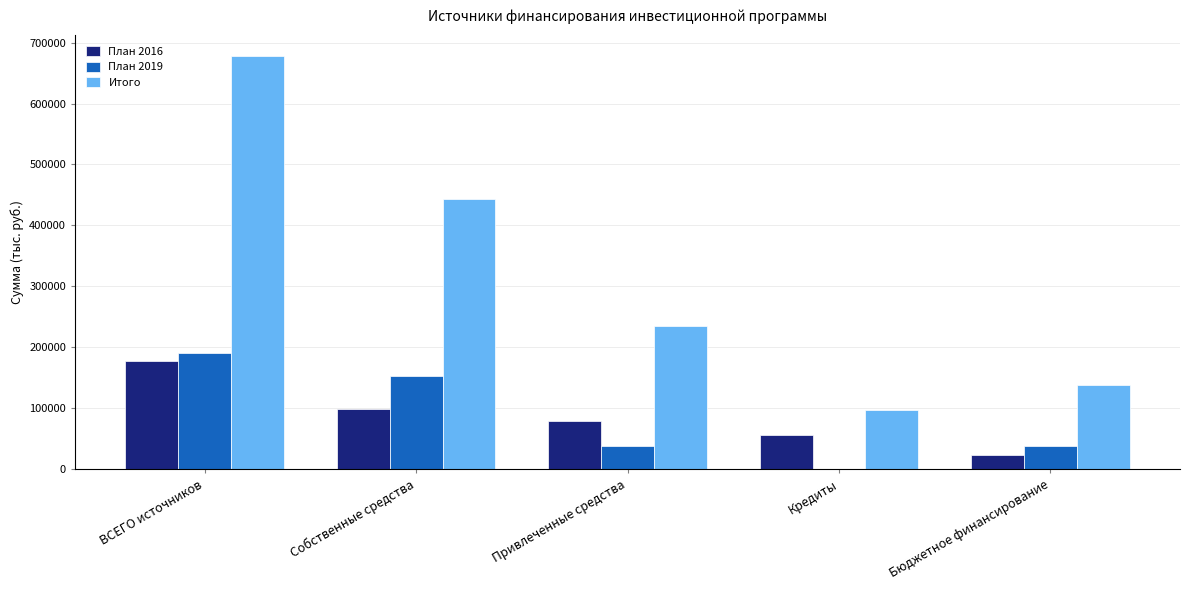

The Итого series shows 966799.5 at ВСЕГО источников. True or false?

False